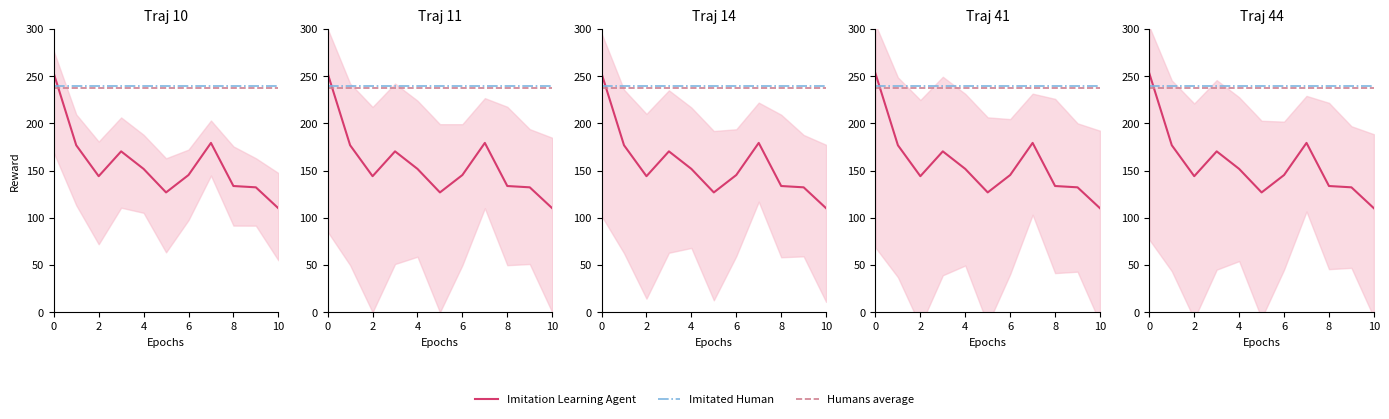

What is the lowest value of the Humans average series?

237.0